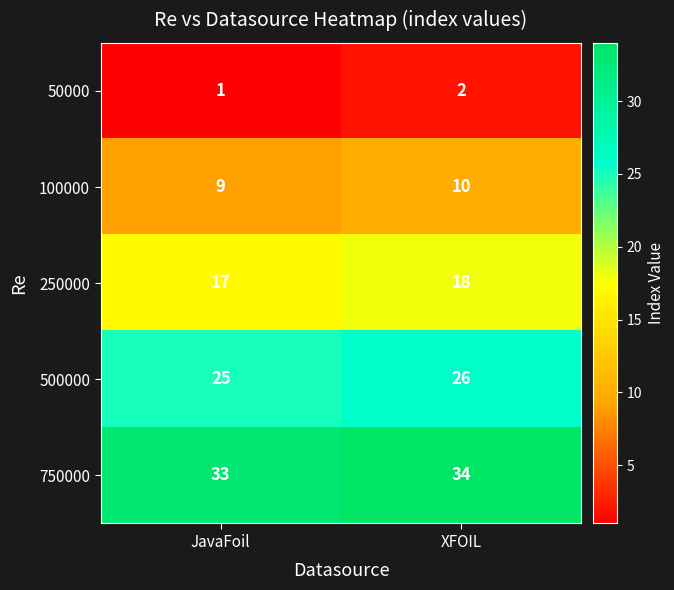

The value of 100000 at XFOIL is 10. True or false?

True